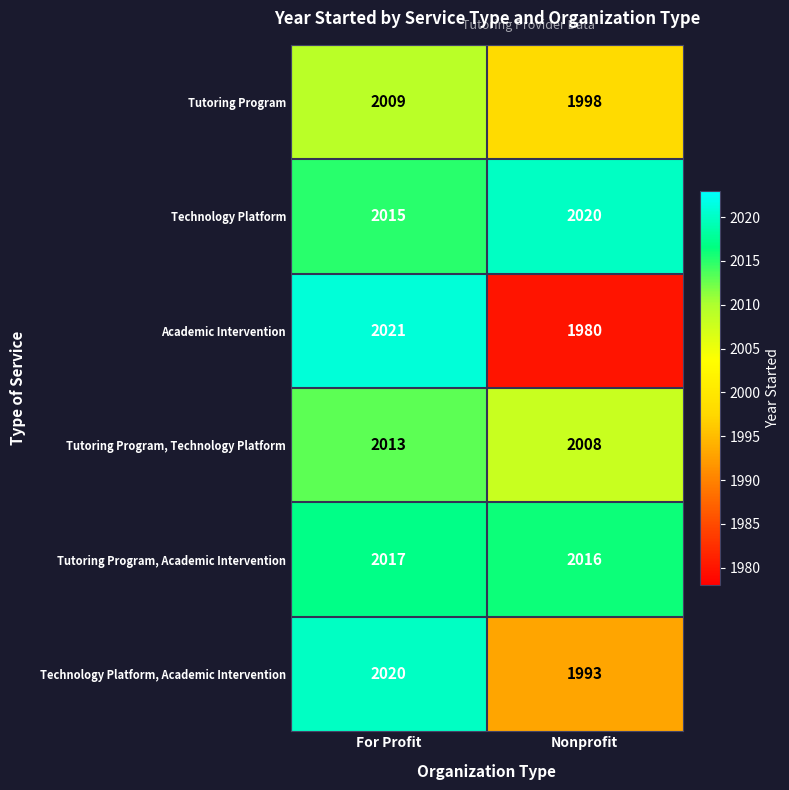

What is the average value of the Technology Platform series?

2018